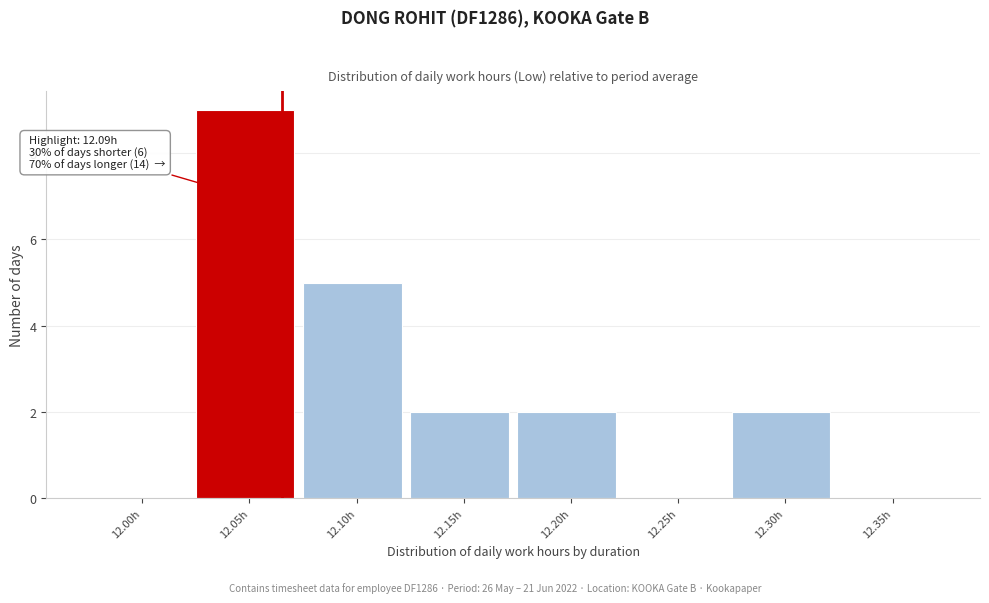

Reading left to right, extract all data points from this chart.

12.00h=0	12.05h=9	12.10h=5	12.15h=2	12.20h=2	12.25h=0	12.30h=2	12.35h=0